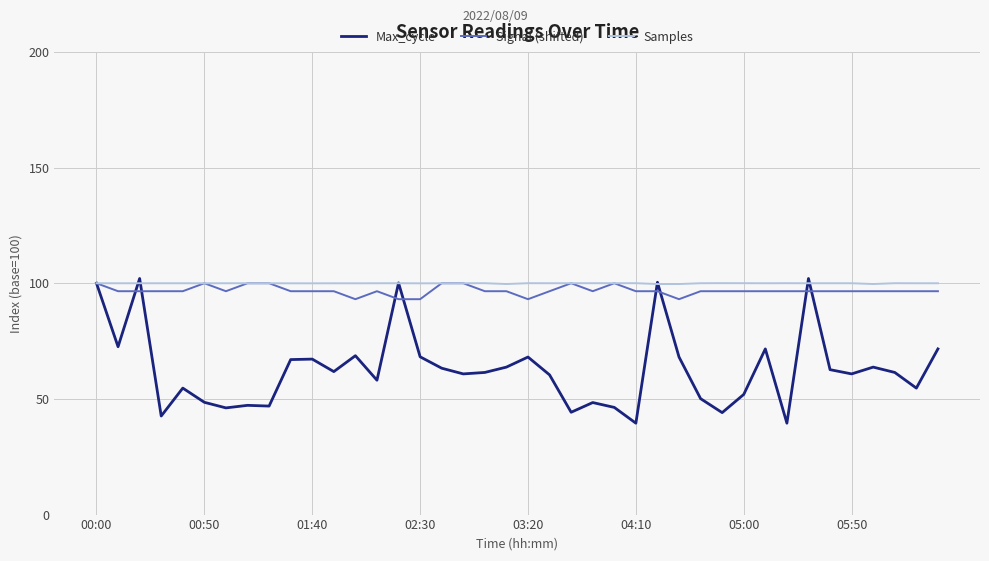

Which series has the widest spread of values?

Max_cycle